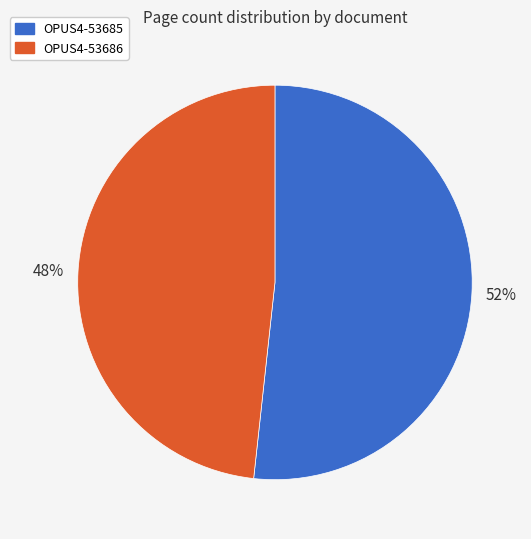

Rank the categories by value from highest to lowest.

OPUS4-53685, OPUS4-53686